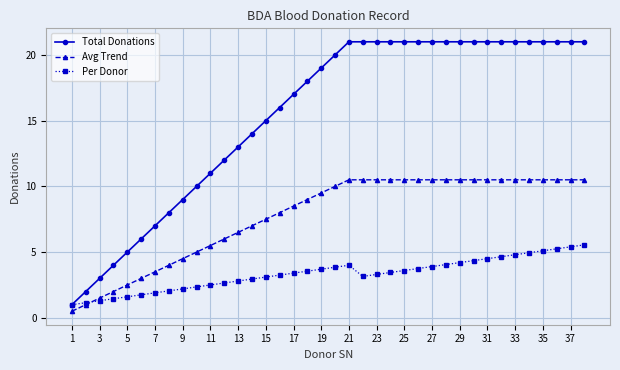

What is the value of the Avg Trend point at the 29th from the left?

10.5